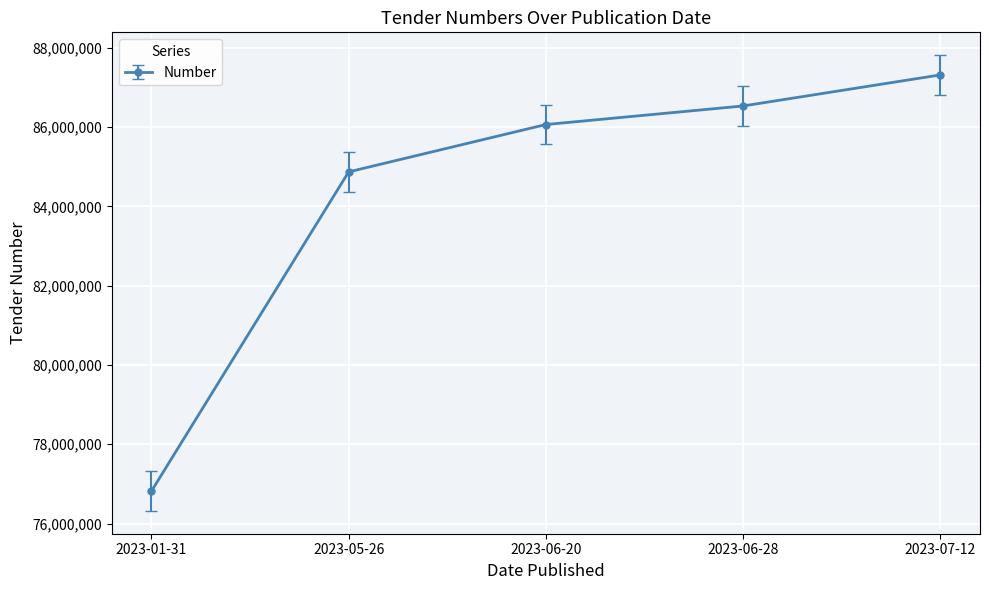

Reading right to left, extract all data points from this chart.

87316075	86533598	86065107	84870960	76818891